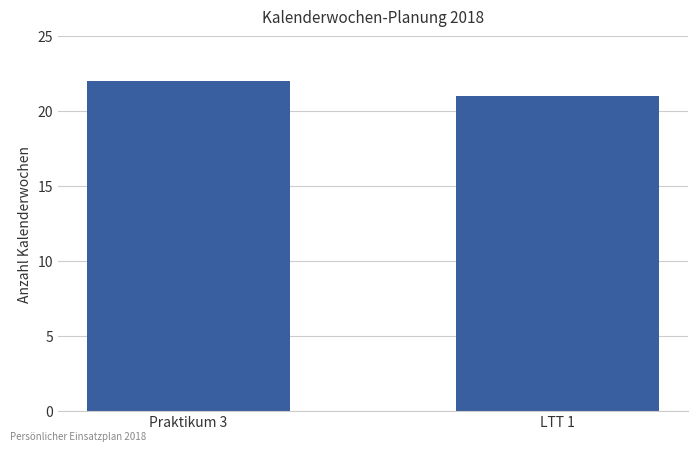

Reading right to left, list all the values displayed in this chart.

LTT 1=21	Praktikum 3=22